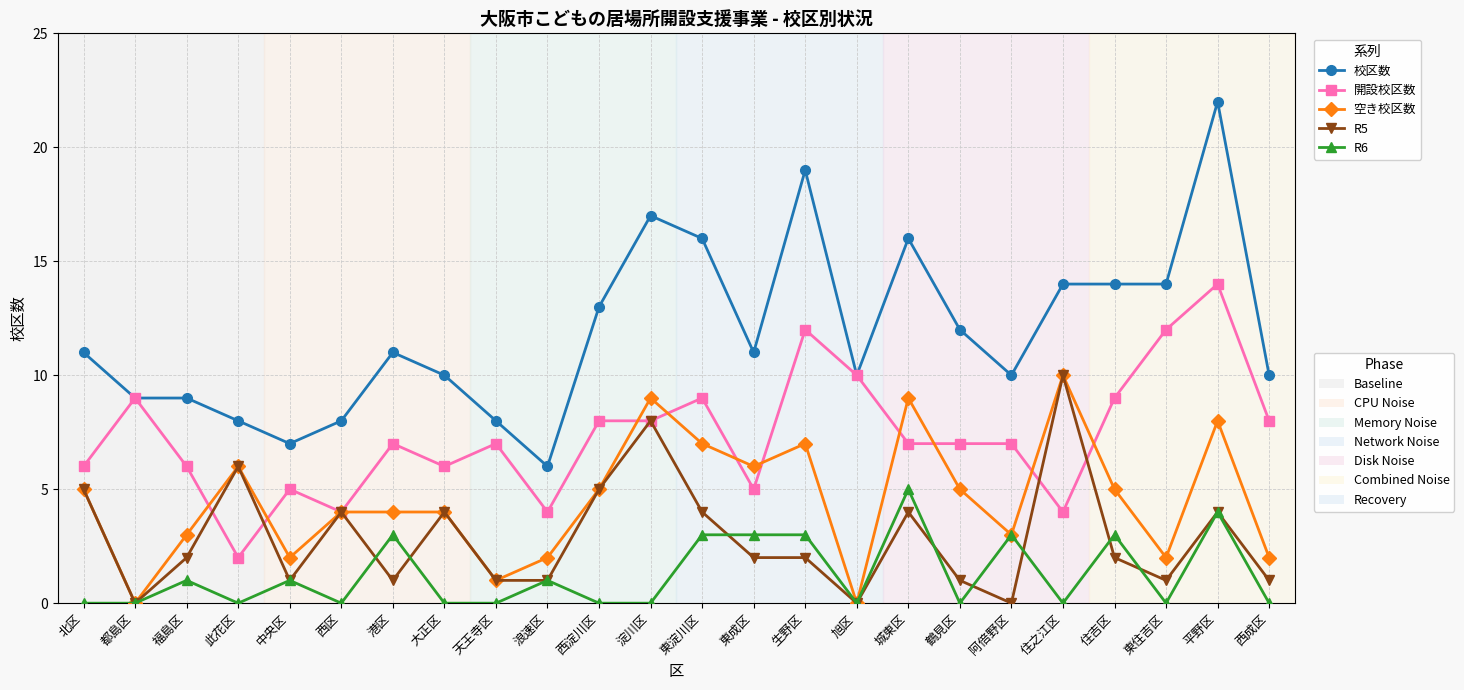

What is the difference between the highest and lowest values at 浪速区?

5